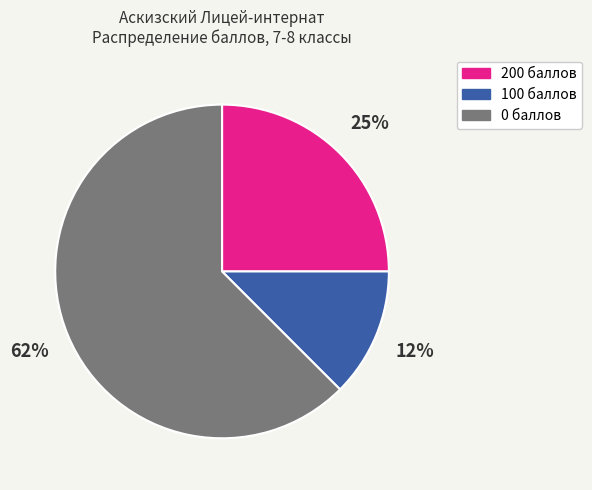

To the nearest percent, what is the average slice percentage?

33%